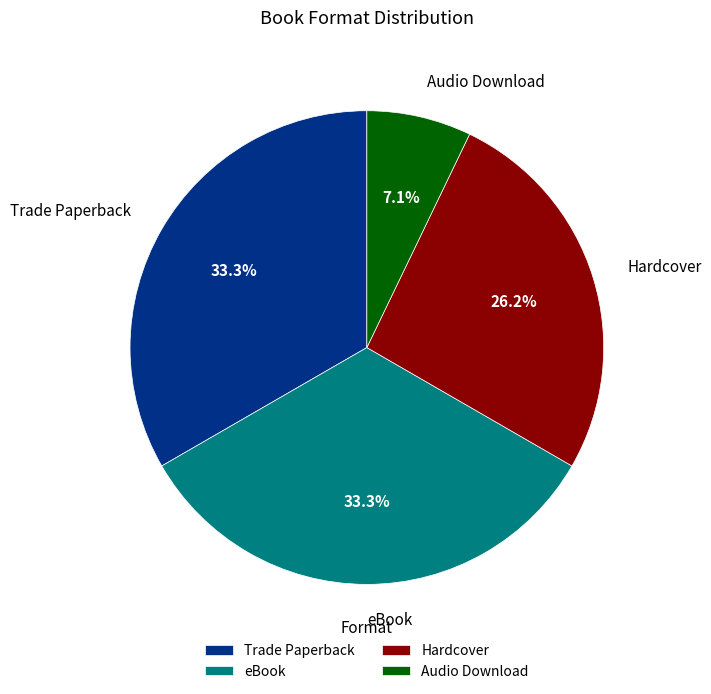

True or false: Trade Paperback accounts for 33% of the total.

True